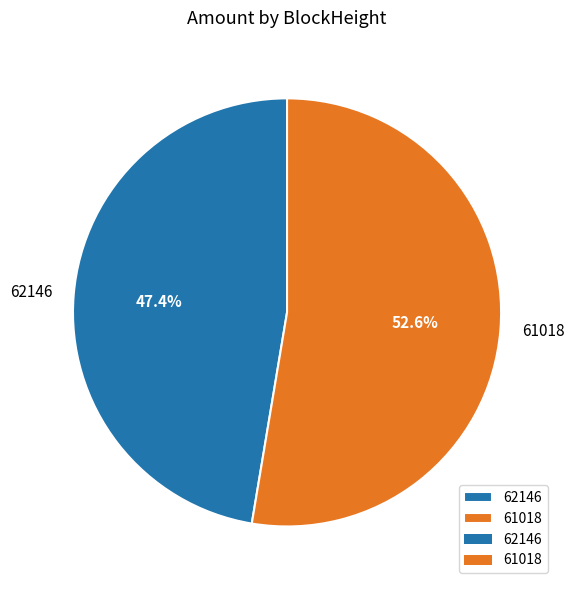

Between 61018 and 62146, which is larger?

61018